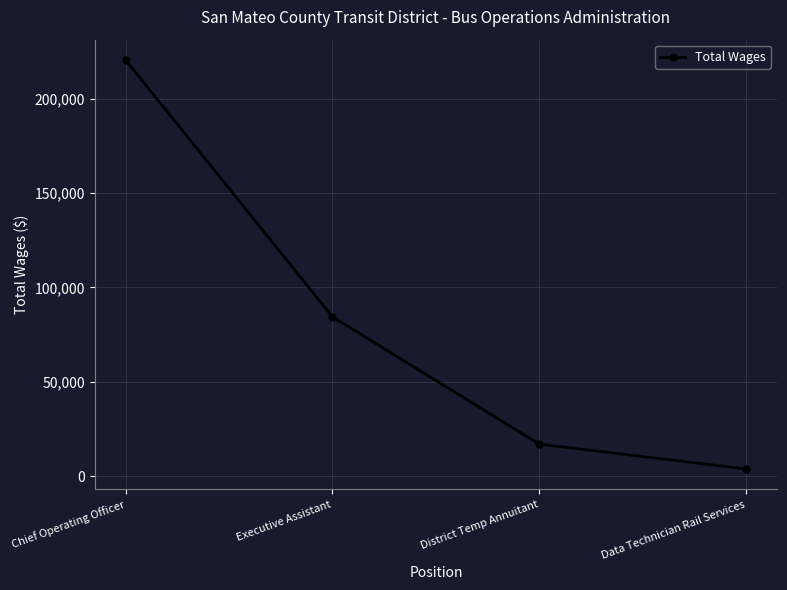

Rank the categories by value from highest to lowest.

Chief Operating Officer, Executive Assistant, District Temp Annuitant, Data Technician Rail Services